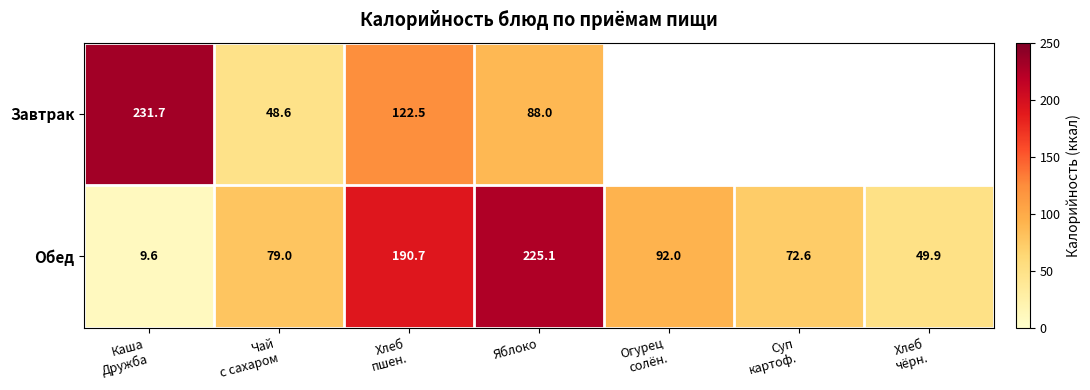

What is the lowest value of the Обед series?

9.6